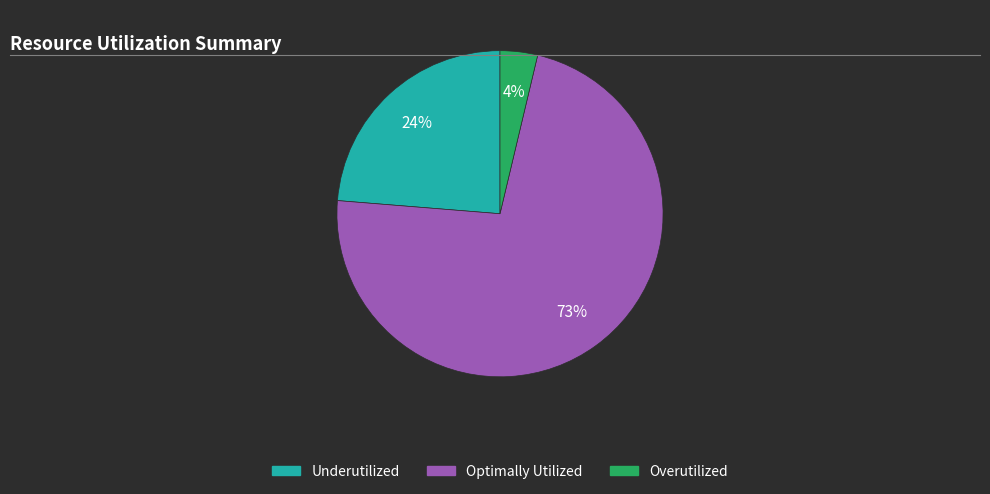

To the nearest percent, what is the average slice percentage?

33%